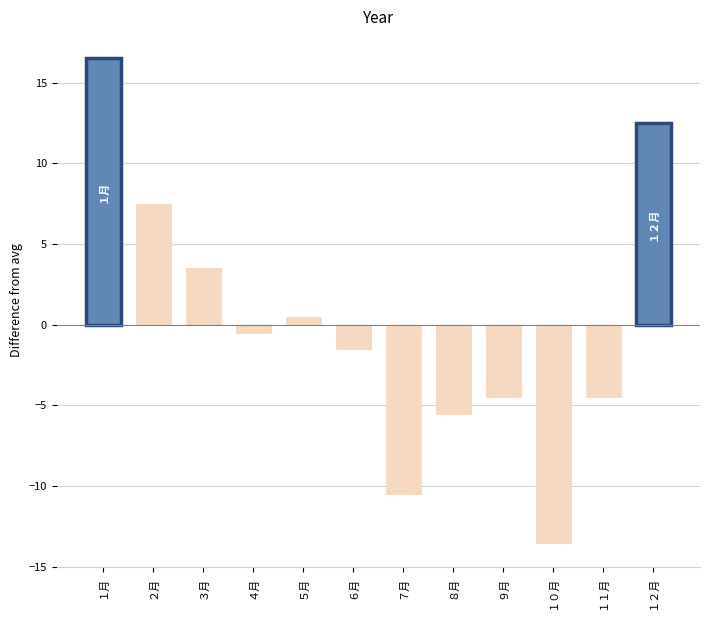

Between ９月 and １２月, which is larger?

１２月